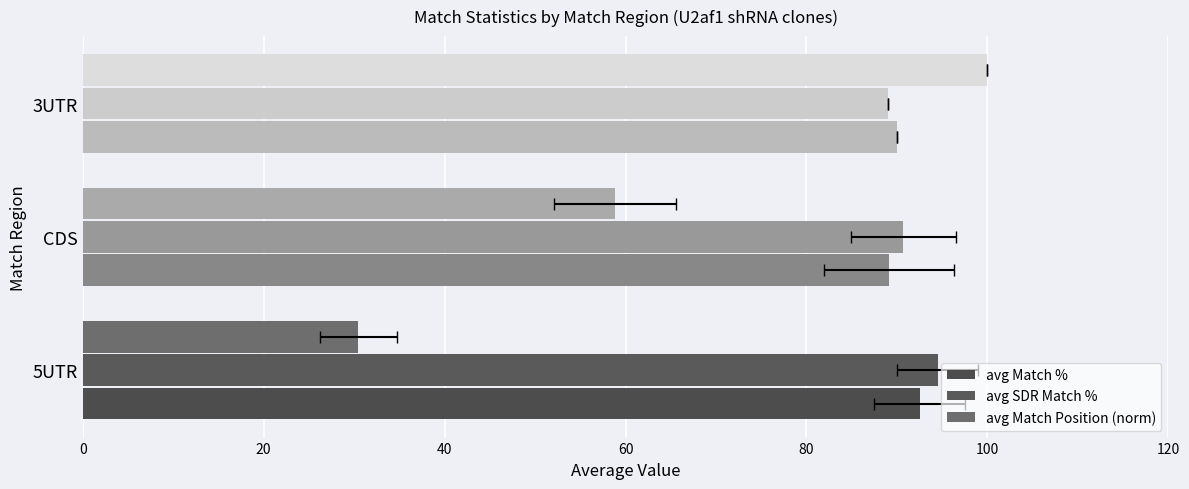

Which series changed the most between 5UTR and CDS?

avg Match Position (norm)